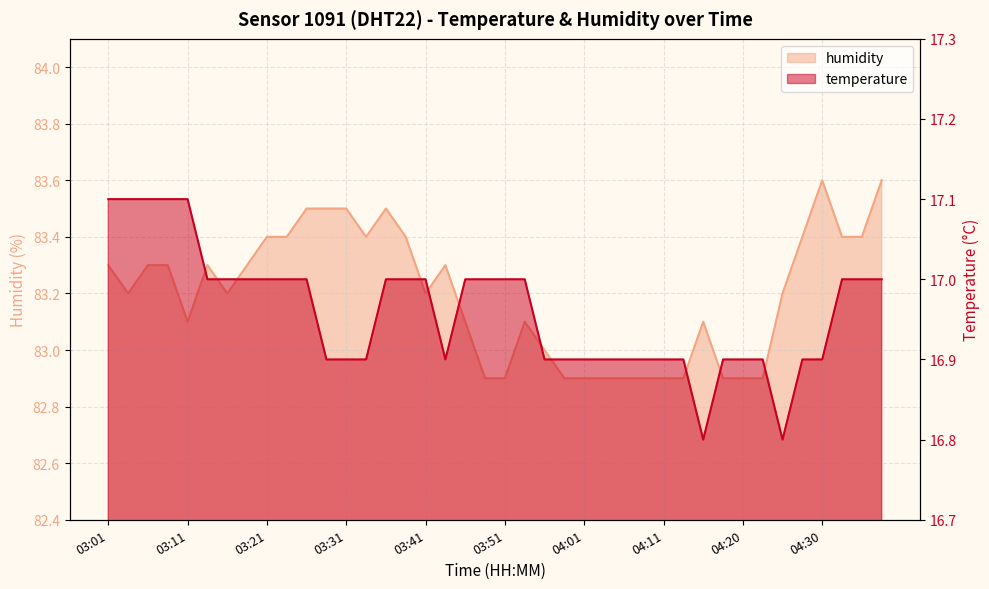

Is the value of humidity at 03:21 greater than the value of temperature at 03:41?

Yes